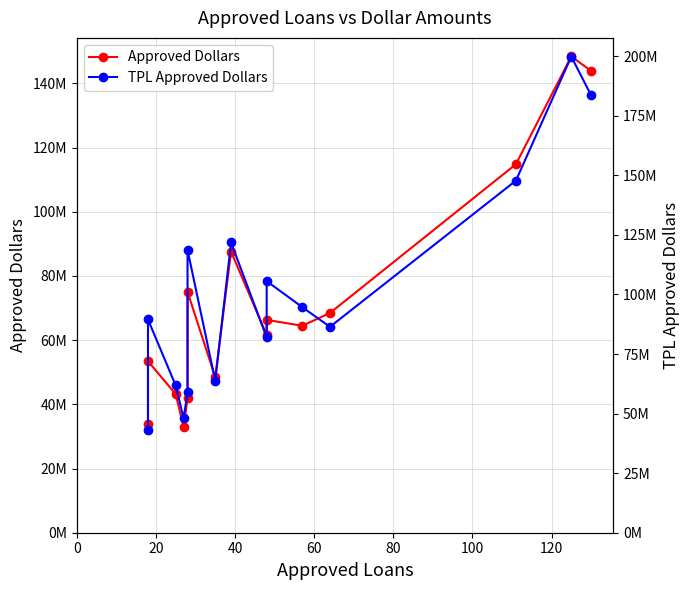

At how many categories does at least one series exceed 160254042?

2